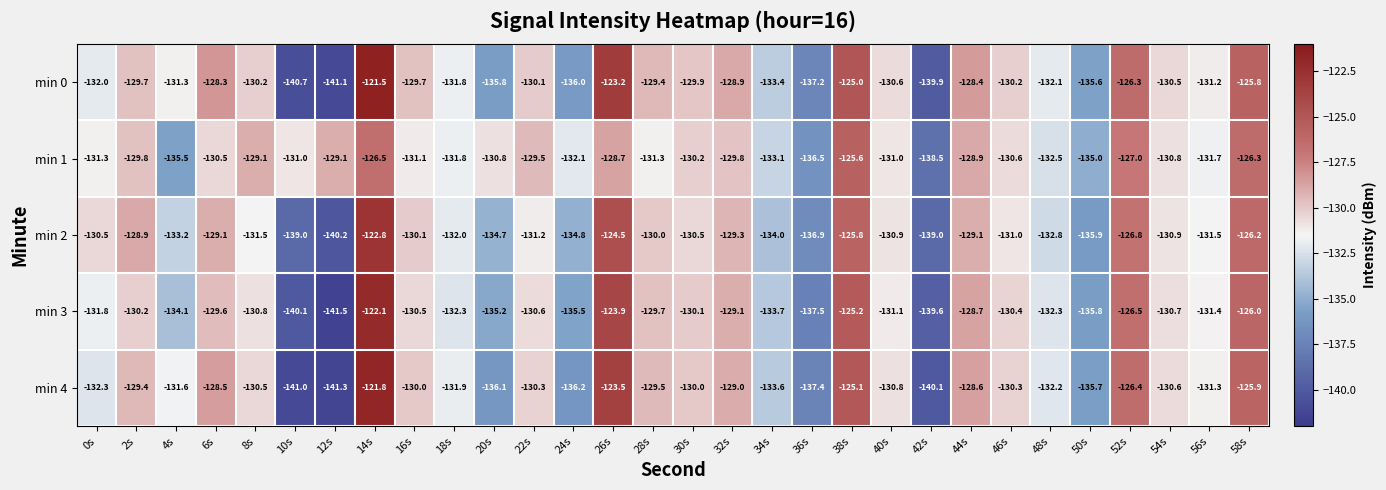

What is the difference between the highest and lowest values at 32s?

0.9